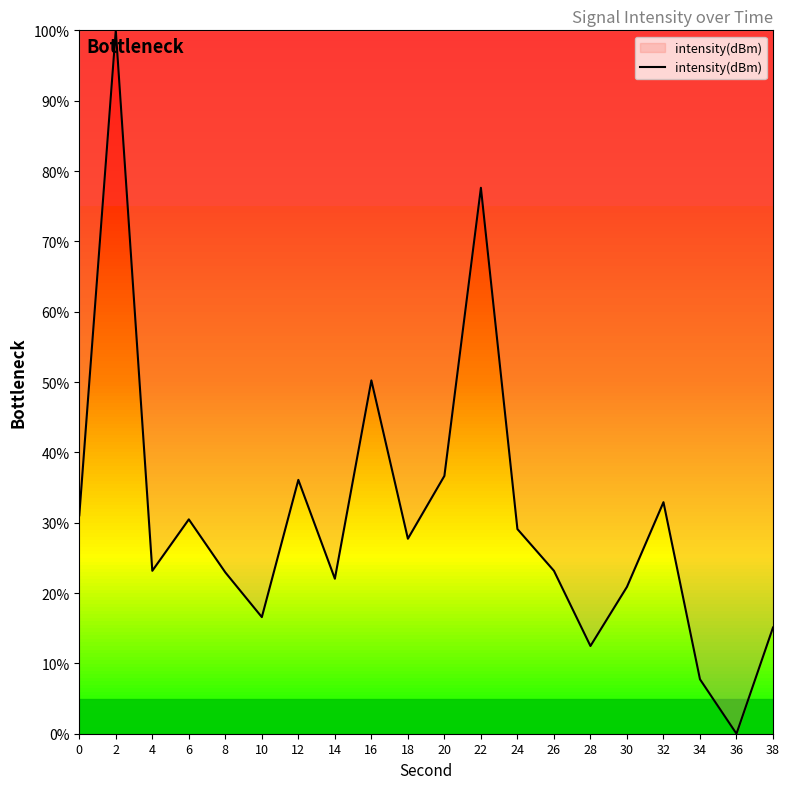

The value at 26 is 16.1. True or false?

False